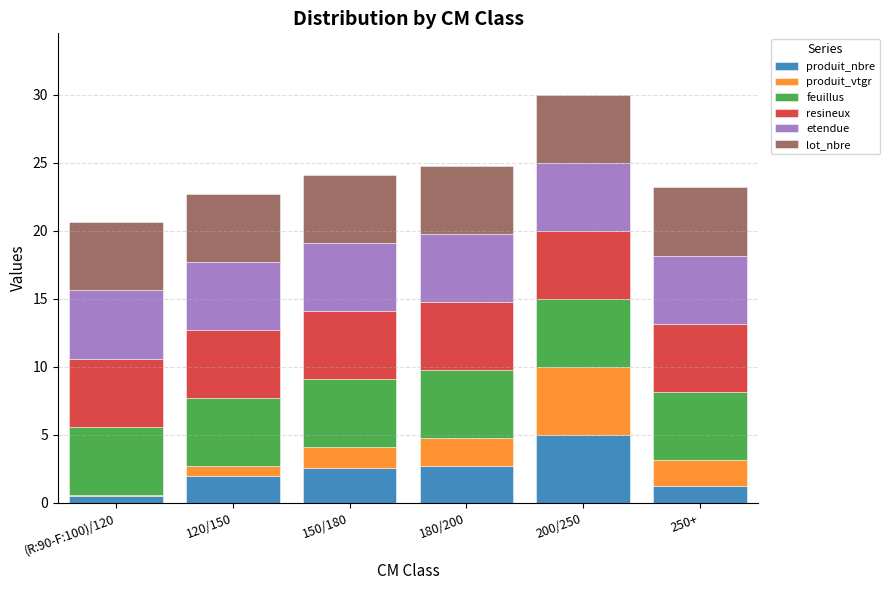

What is the difference between the maximum and minimum values in the produit_nbre series?

4.5